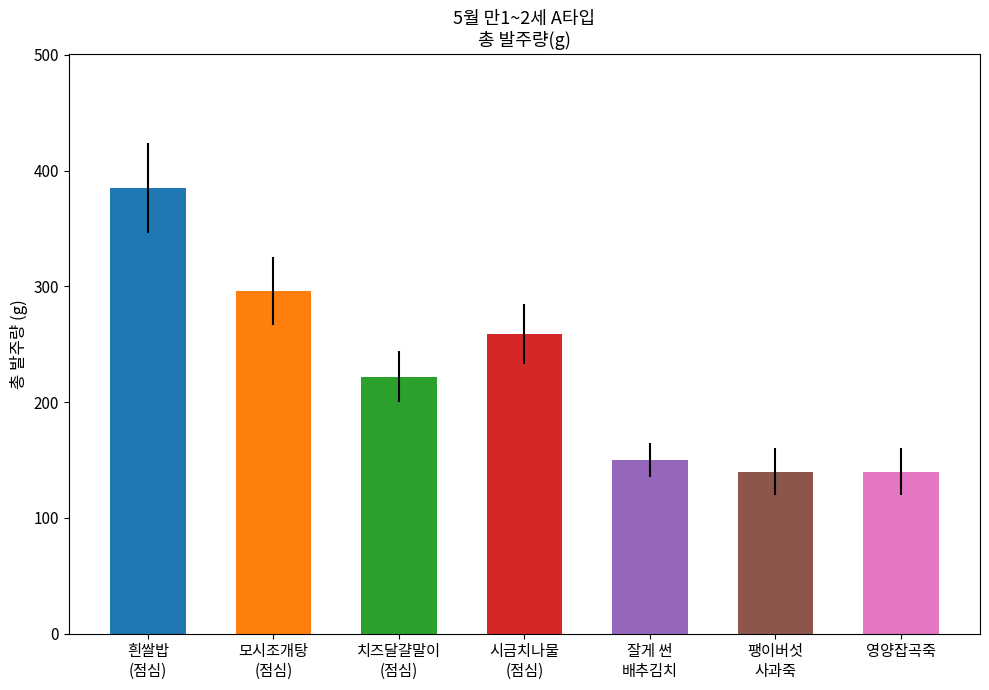

At which label does the data first exceed 222?

흰쌀밥
(점심)